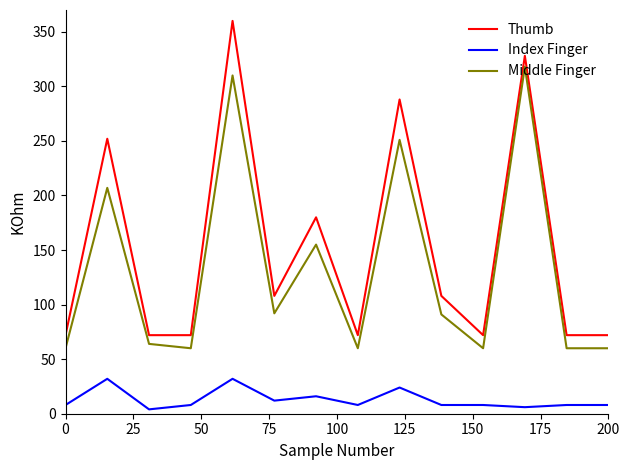

How many values in the Index Finger series are below 8?

2